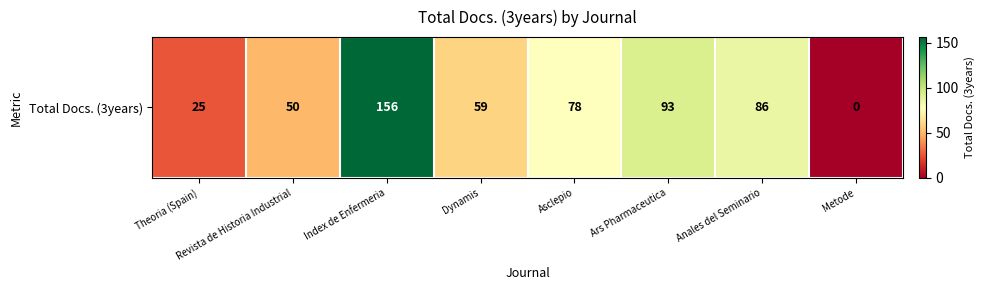

Rank the categories by value from highest to lowest.

Index de Enfermeria, Ars Pharmaceutica, Anales del Seminario, Asclepio, Dynamis, Revista de Historia Industrial, Theoria (Spain), Metode